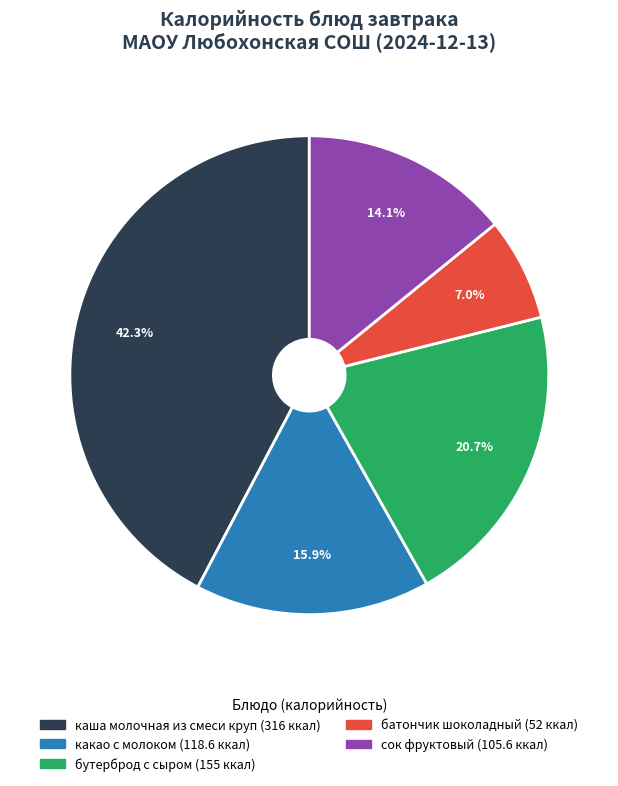

What percentage is NOT represented by бутерброд с сыром?

79.3%